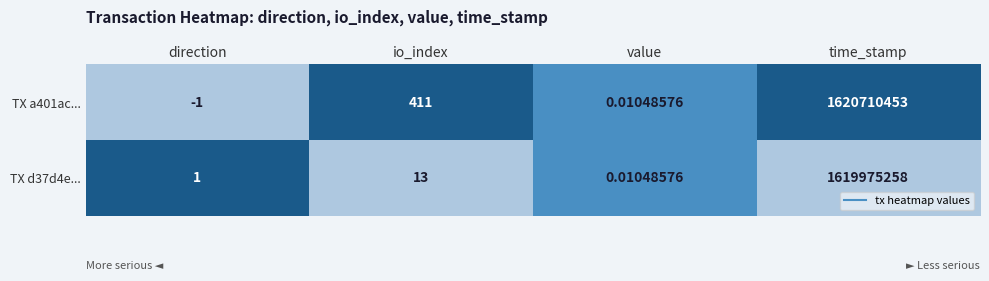

At which category is the sum across all series the highest?

time_stamp